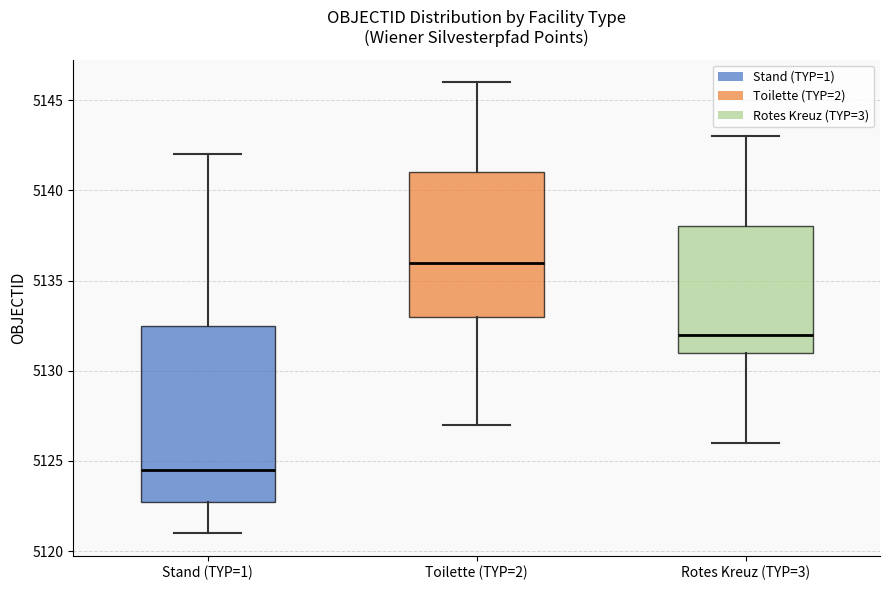

Which box is the tallest, from its lower edge to its upper edge?

Stand (TYP=1)